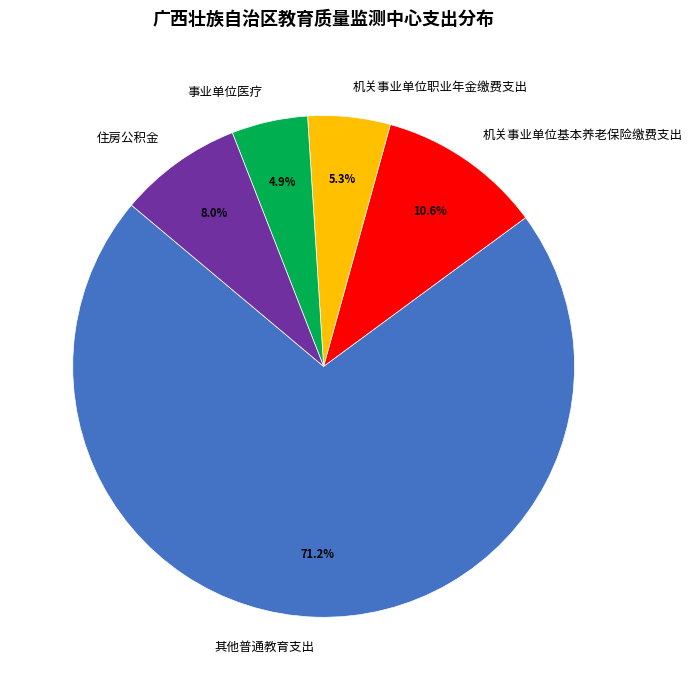

How many segments does this pie chart have?

5